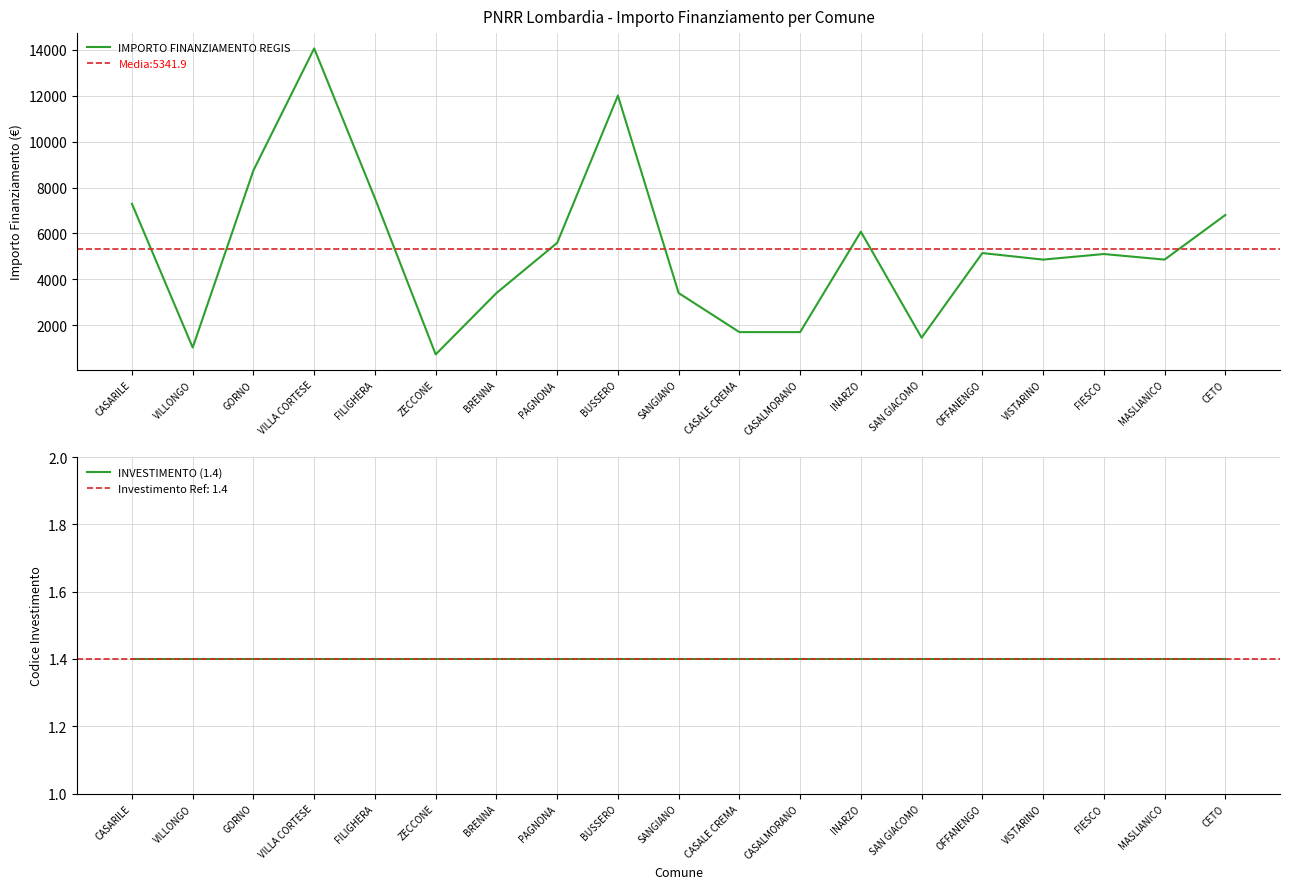

True or false: IMPORTO FINANZIAMENTO REGIS and INVESTIMENTO (1.4) cross at least once.

False